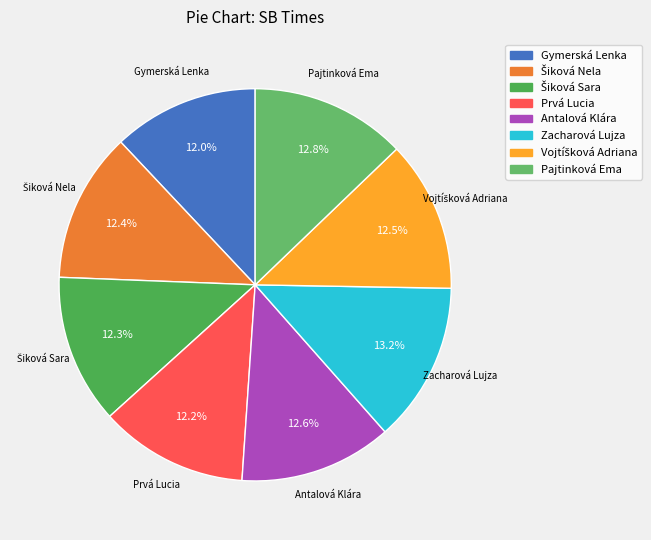

Combined, what portion of the pie is Prvá Lucia and Gymerská Lenka?

24.2%